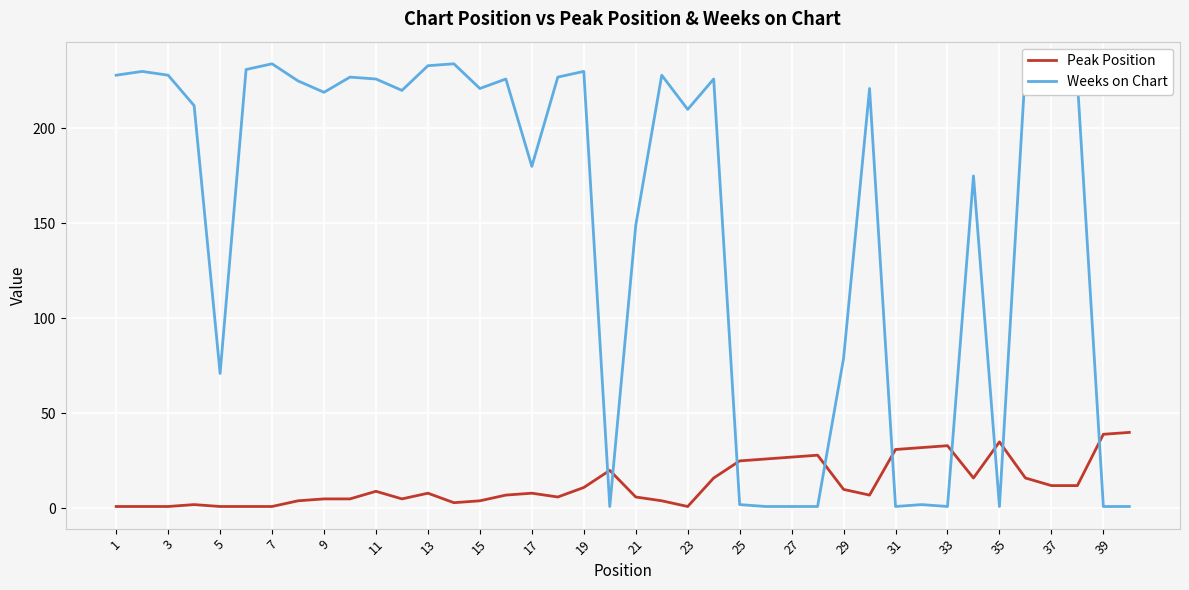

Does the chart have visible grid lines?

Yes